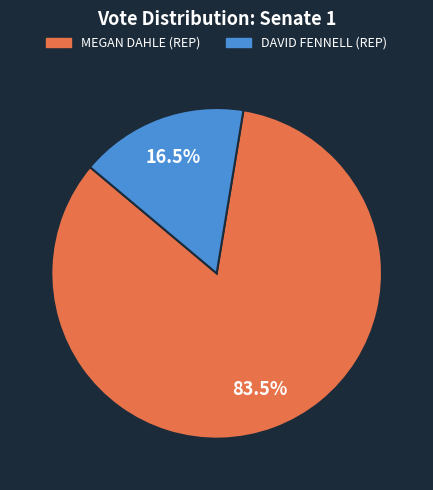

Is there any slice that represents more than half of the pie?

Yes